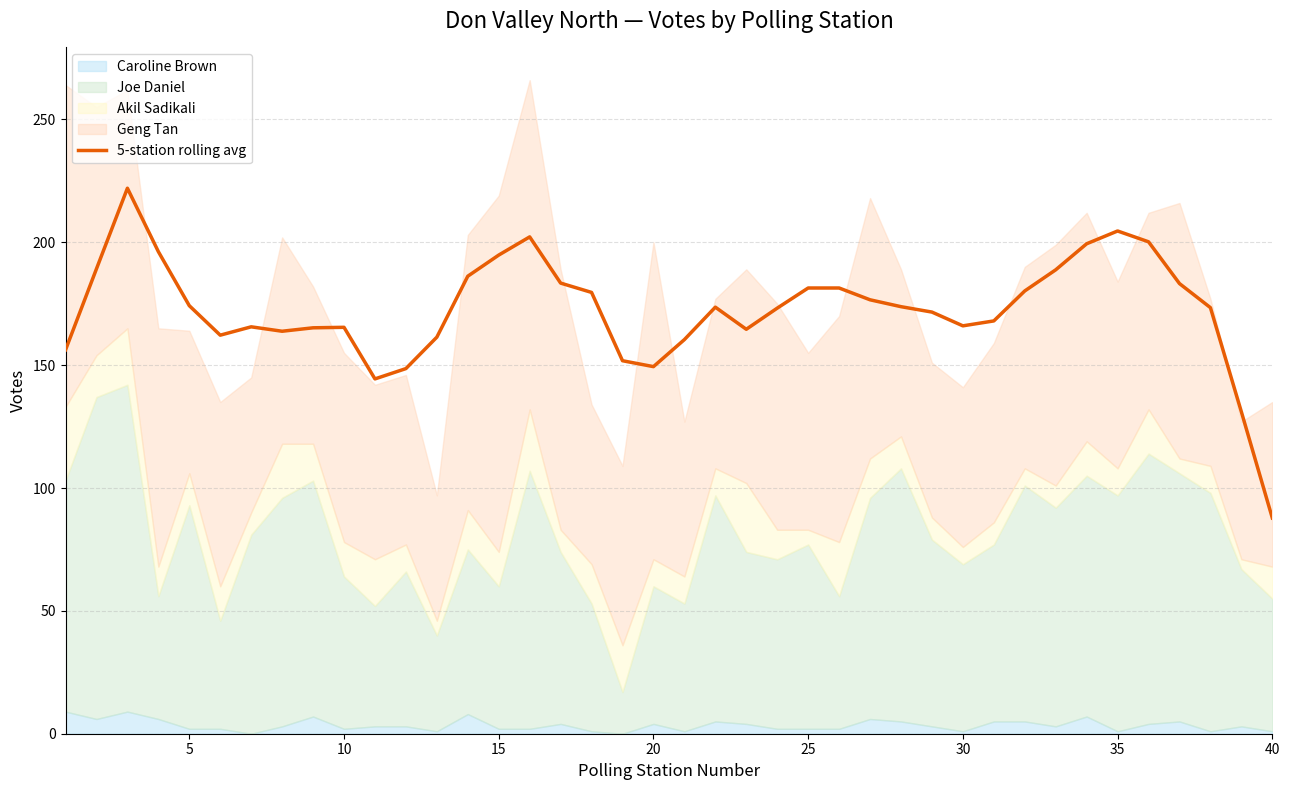

The 5-station rolling avg series shows 149.4 at 20. True or false?

True